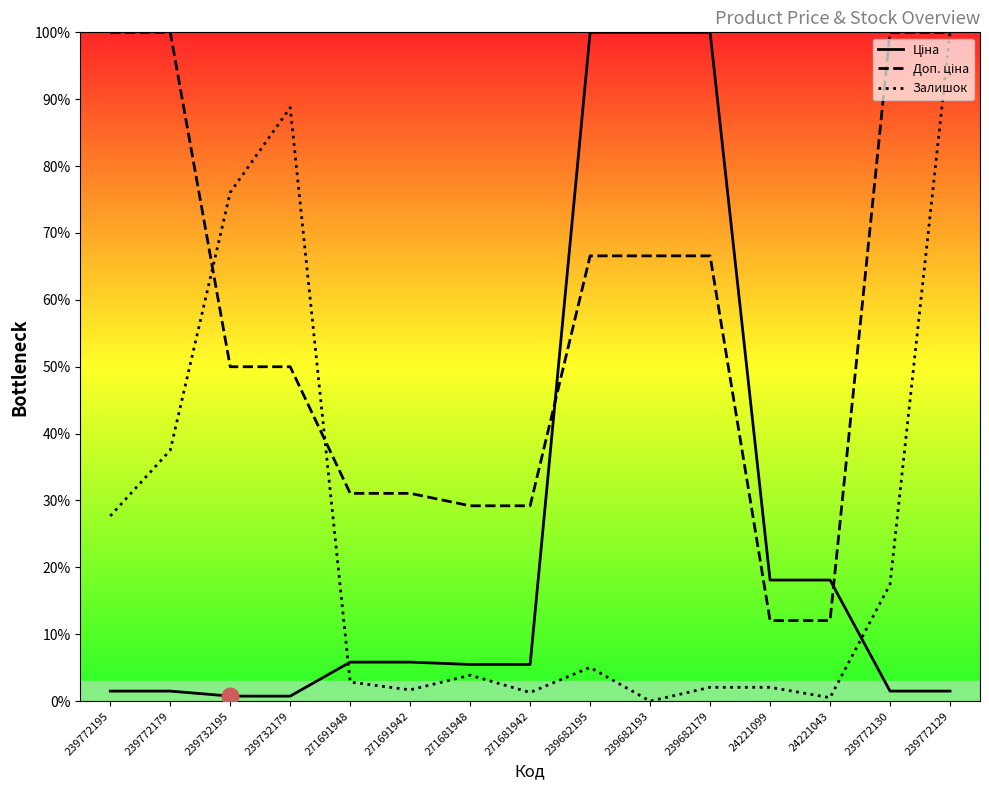

Is the value of Ціна at 271681942 greater than the value of Доп. ціна at 271691948?

No